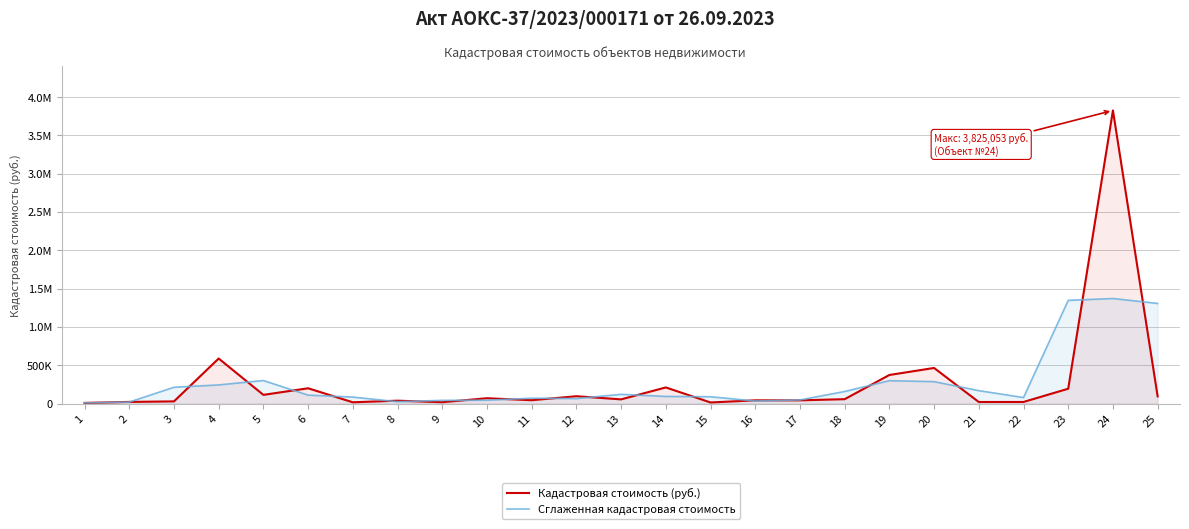

What is the difference between the second highest and minimum values in the Сглаженная кадастровая стоимость series?

1336547.3